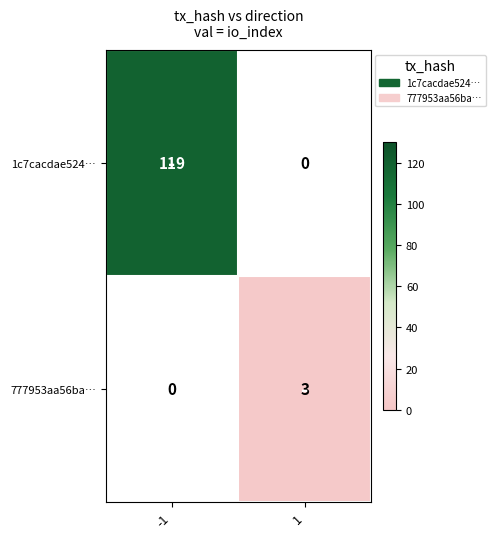

How many series are shown in this chart?

2